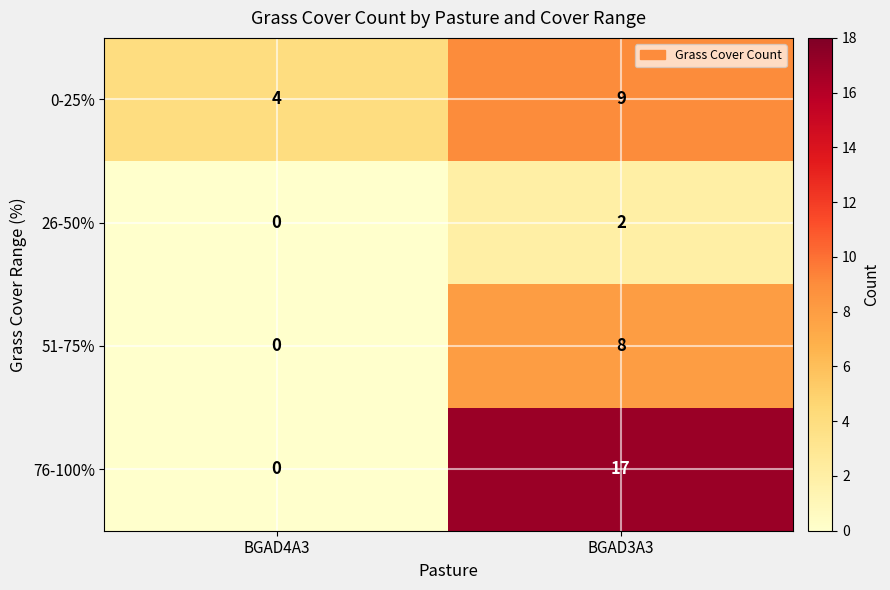

What value does the 76-100% series have at BGAD3A3?

17